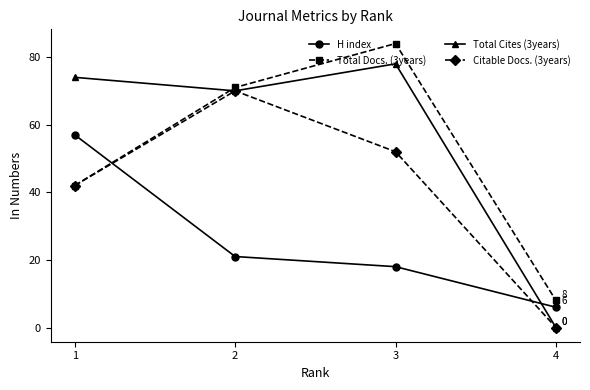

What are all the series names shown in the legend?

H index, Total Docs. (3years), Total Cites (3years), Citable Docs. (3years)